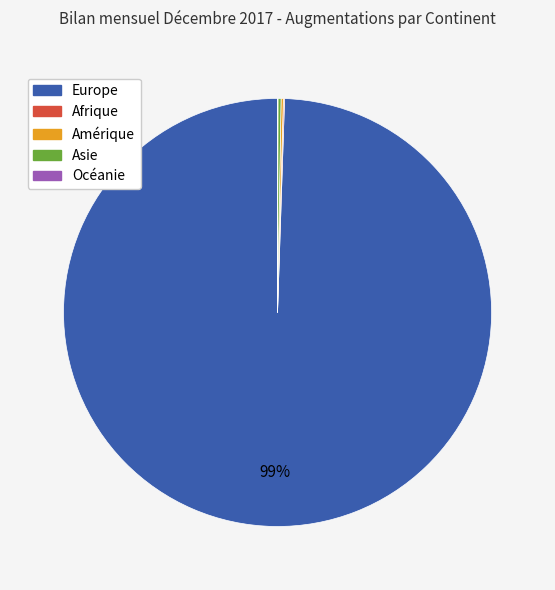

Which category accounts for the majority?

Europe